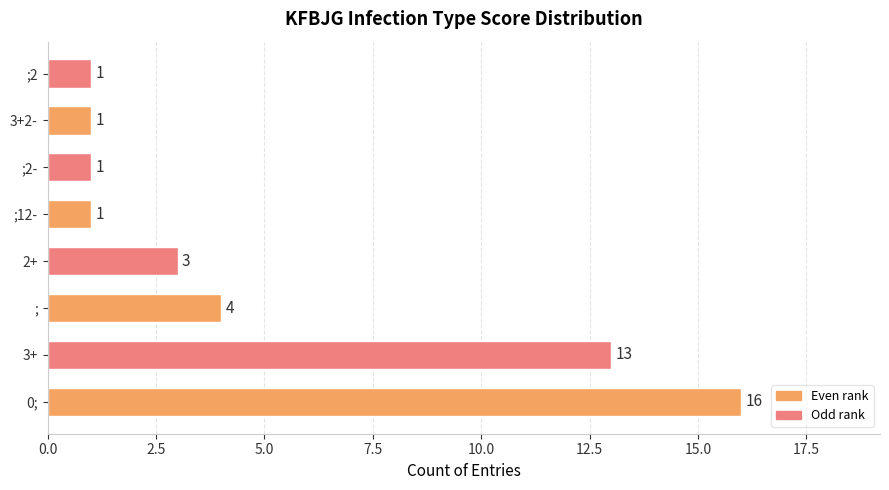

Which has a higher value, 0; or ;2-?

0;